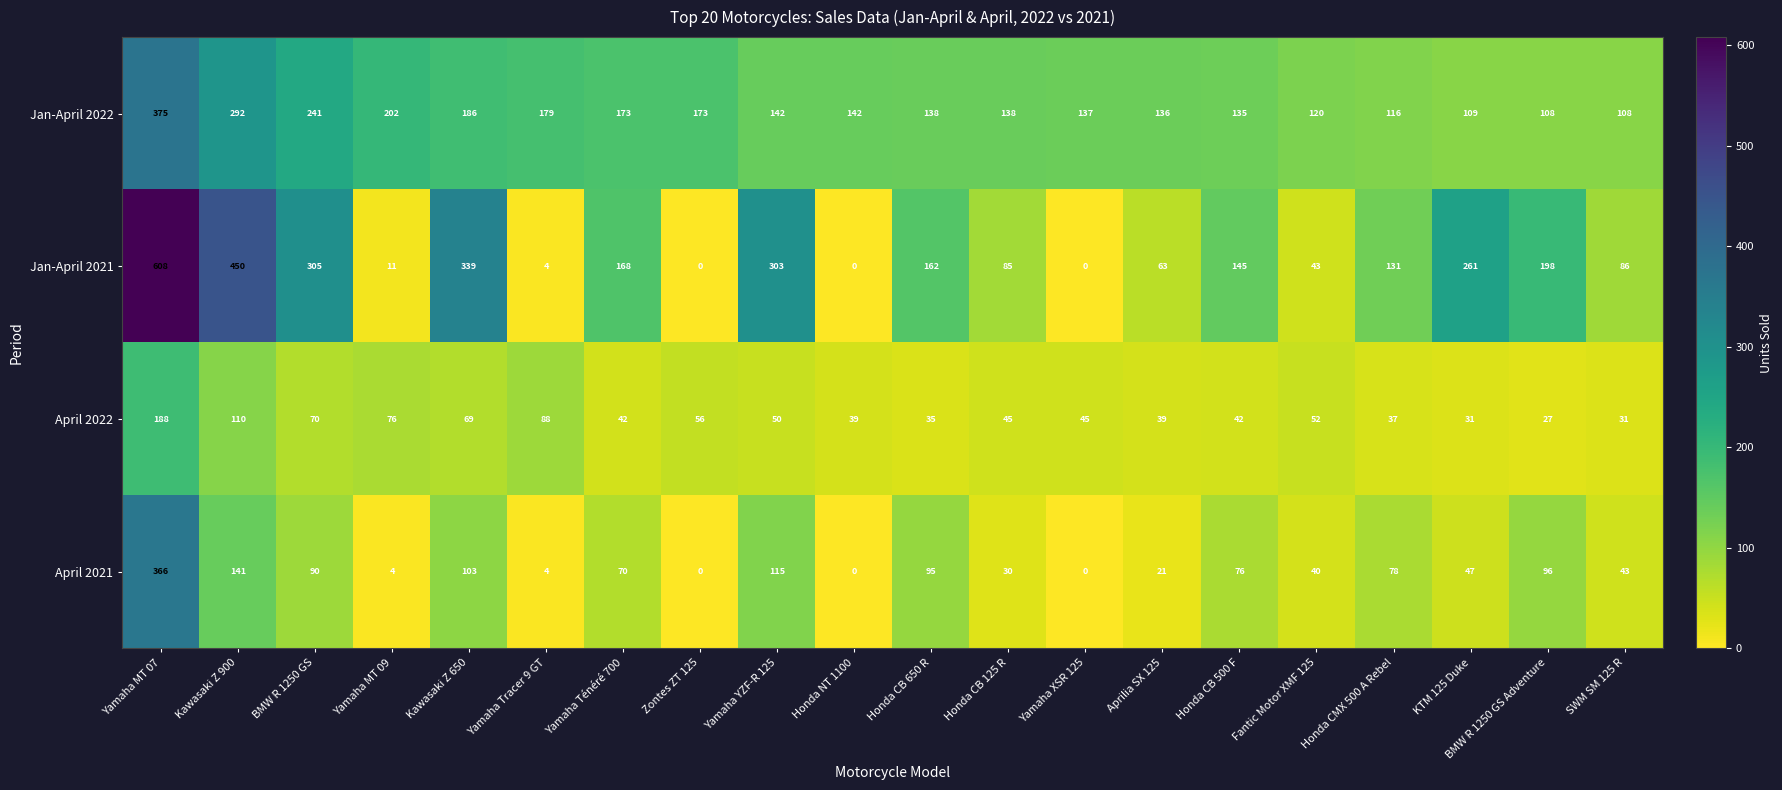

At which category does the chart reach its peak across all series?

Yamaha MT 07